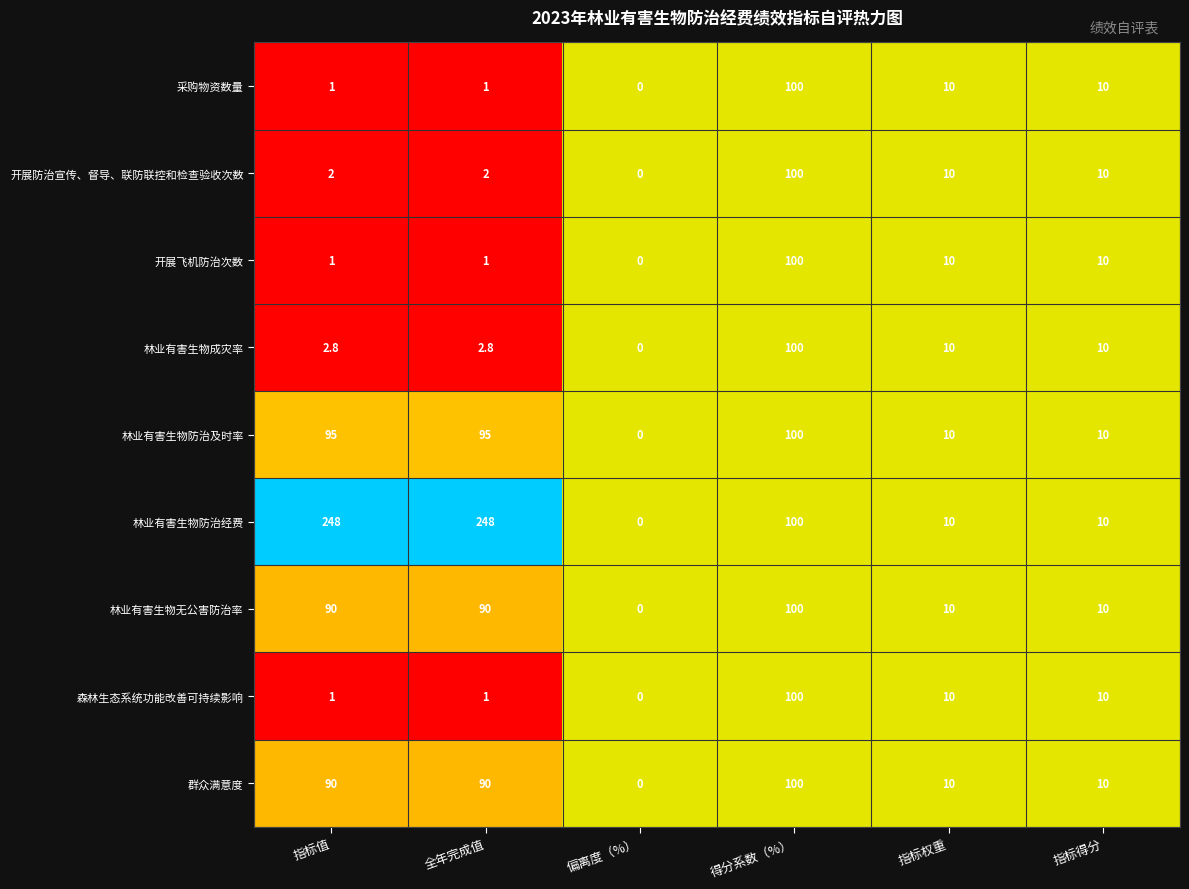

The 群众满意度 series shows 131.9 at 全年完成值. True or false?

False